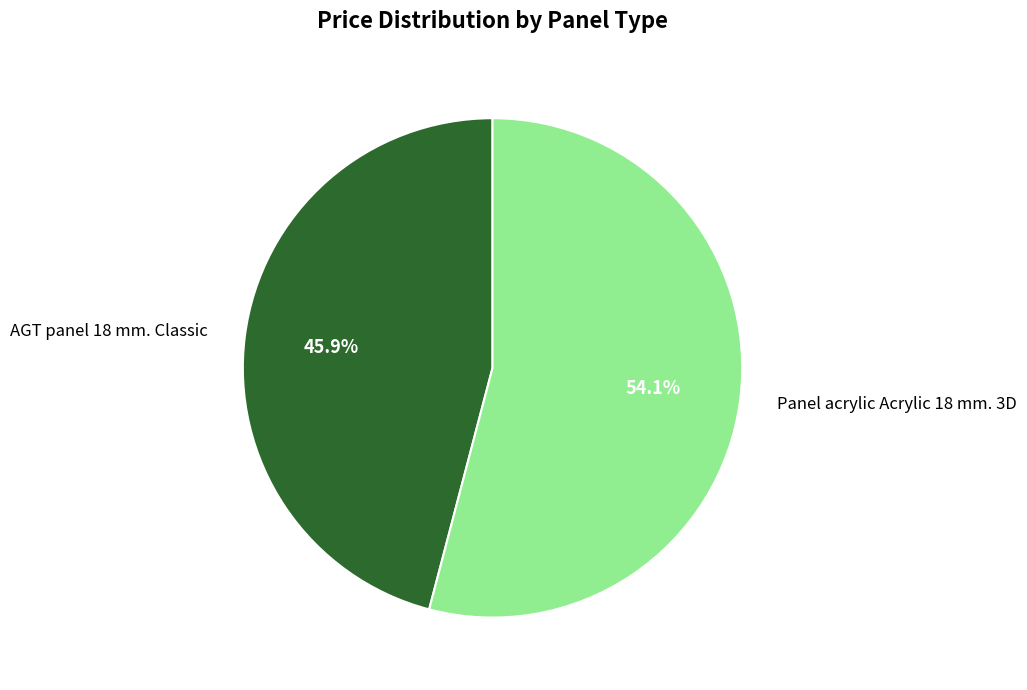

Which category has the biggest portion of the pie?

Panel acrylic Acrylic 18 mm. 3D